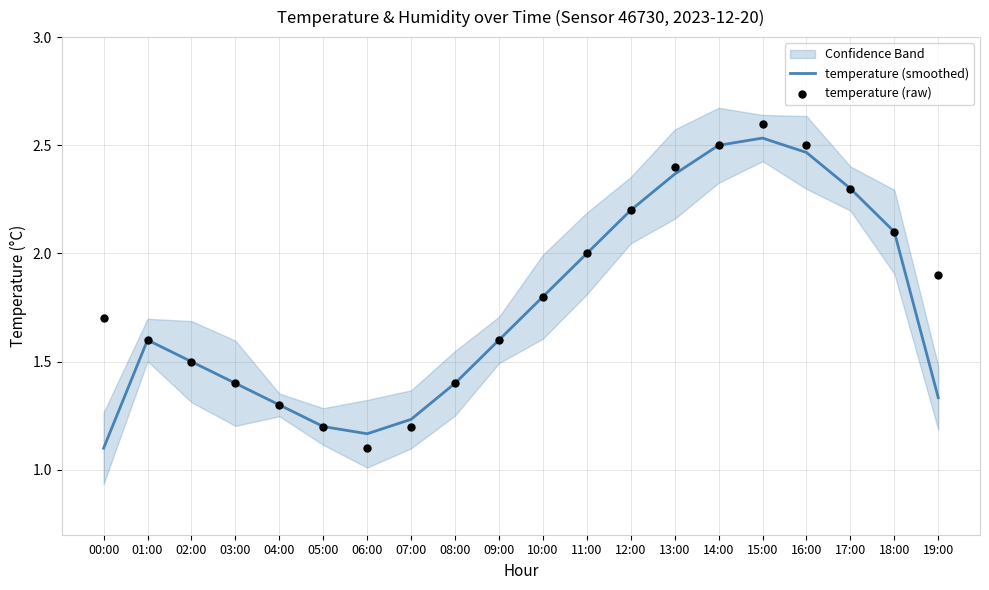

Which series has the largest total across all categories?

temperature (raw)